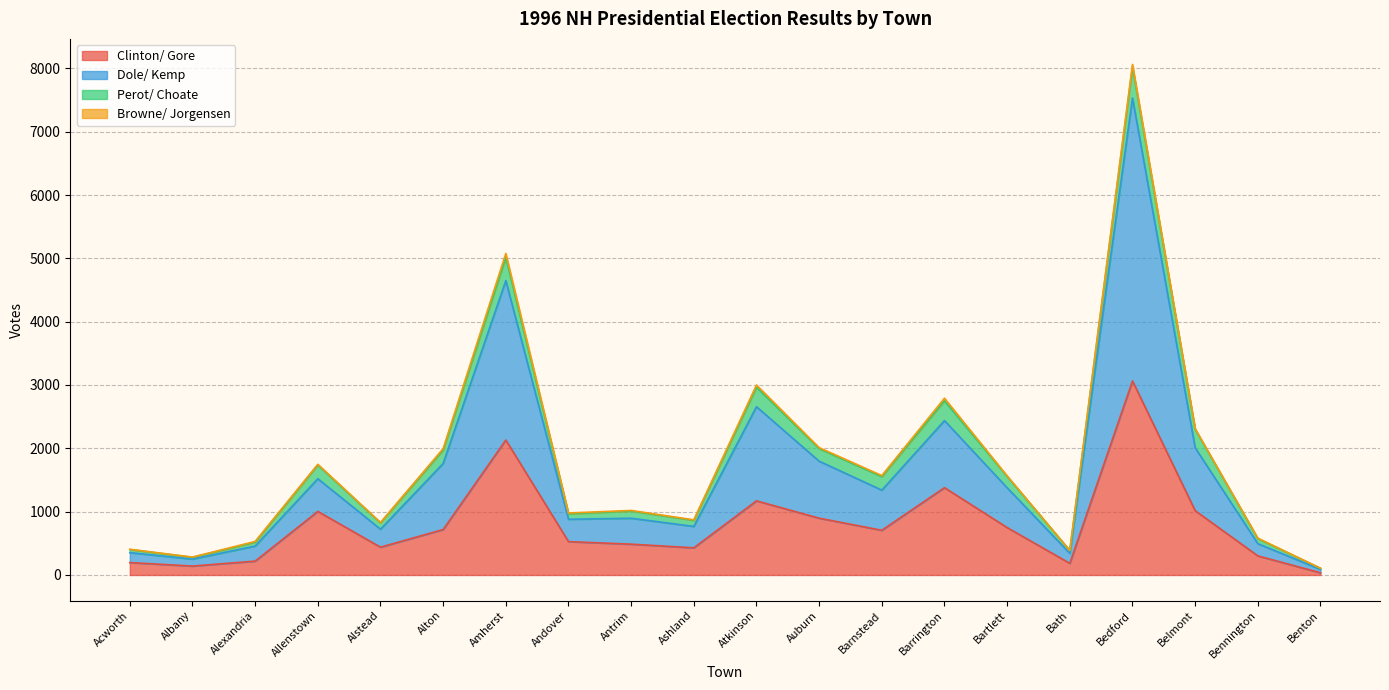

What is the label of the 15th point from the right?

Alton